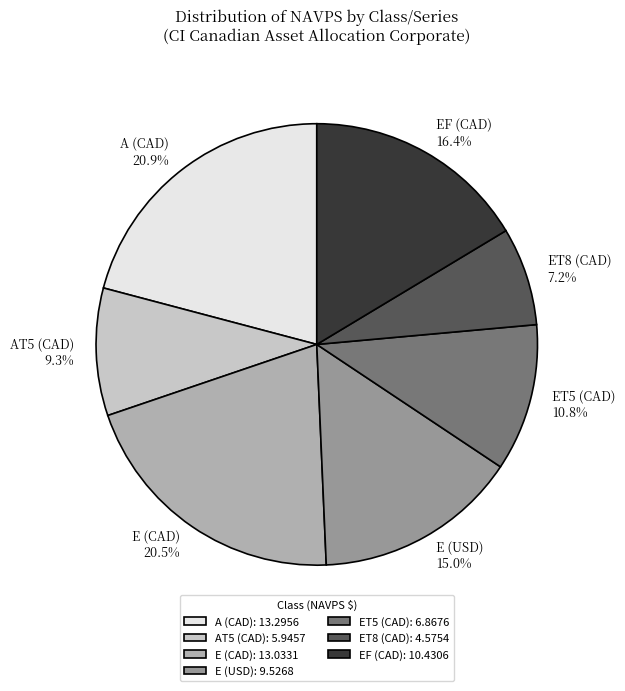

Is it true that E (USD) is 15% of the pie?

True